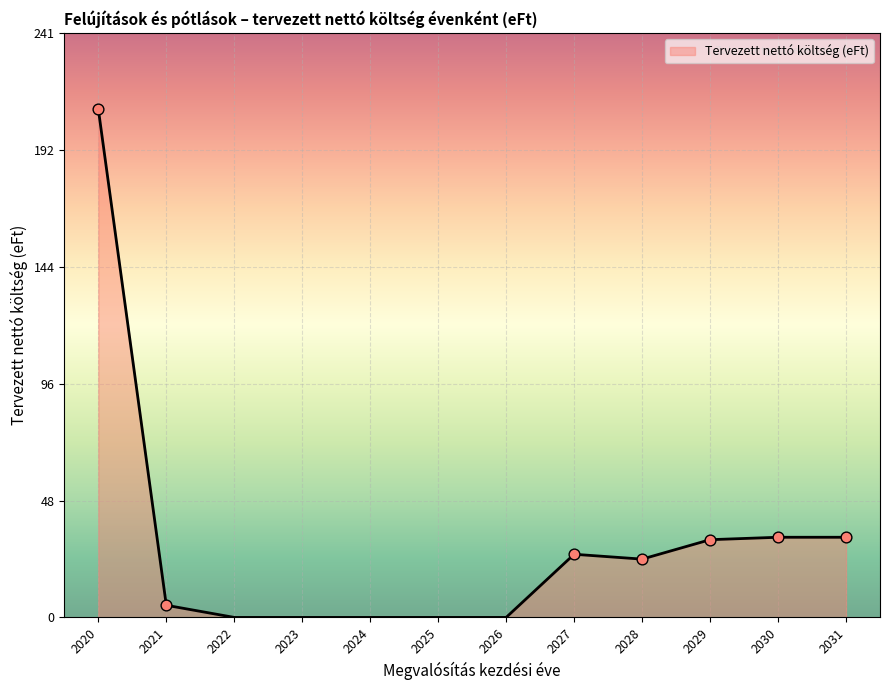

What is the change in value from 2028 to 2030?

+9.0